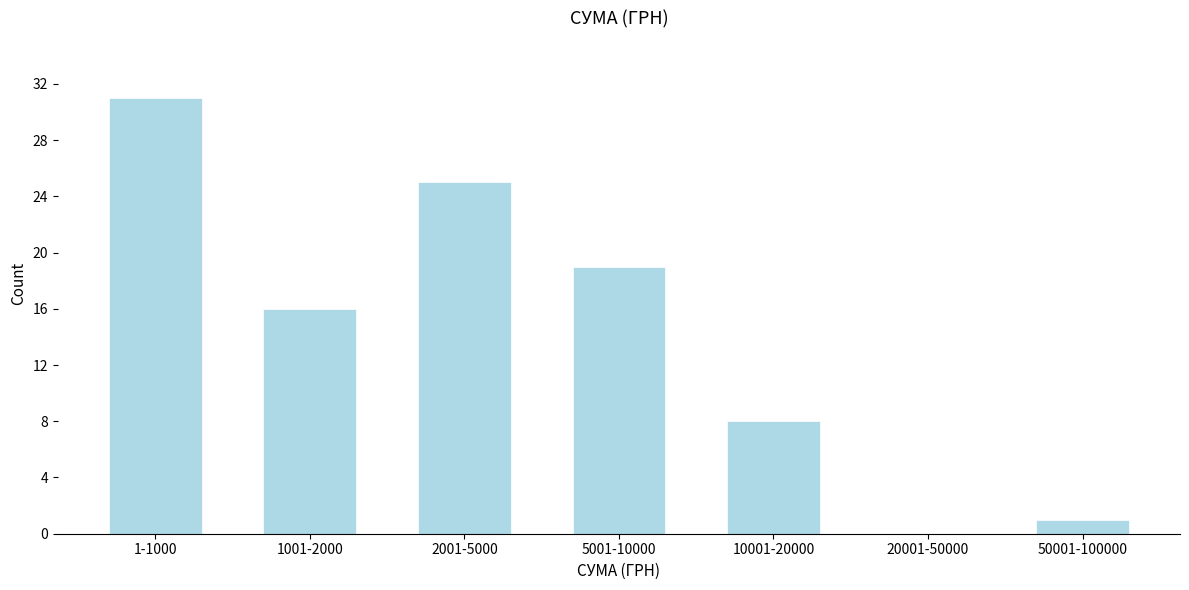

Reading left to right, list all the values displayed in this chart.

1-1000=31	1001-2000=16	2001-5000=25	5001-10000=19	10001-20000=8	20001-50000=0	50001-100000=1